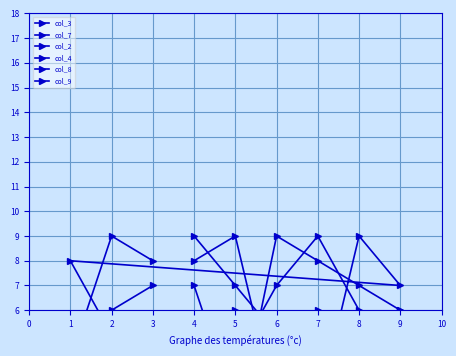

Count the number of data series in this chart.

6